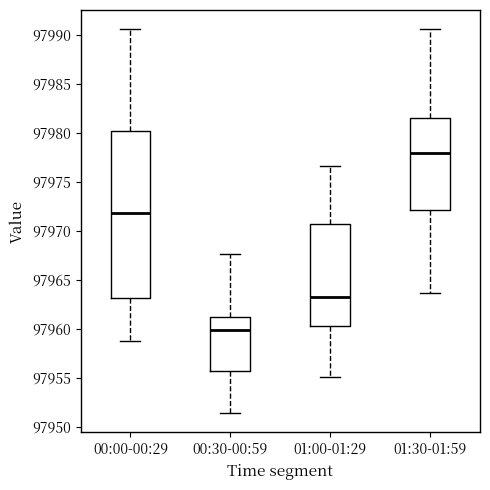

Comparing the boxes themselves (not the whiskers), which one is the tallest?

00:00-00:29